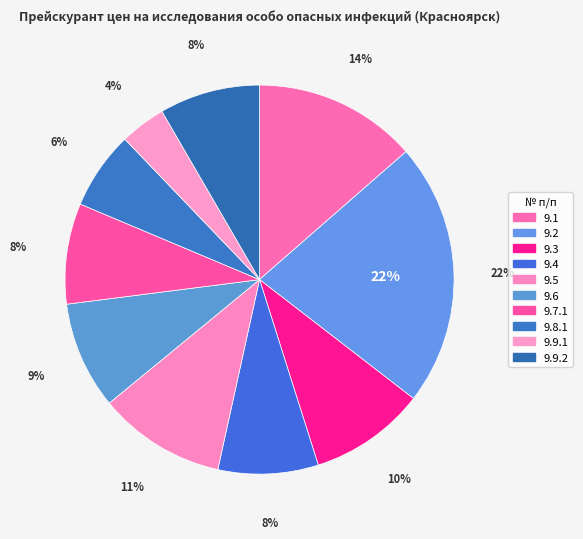

Rank the categories by value from highest to lowest.

9.2, 9.1, 9.5, 9.3, 9.6, 9.7.1, 9.9.2, 9.4, 9.8.1, 9.9.1